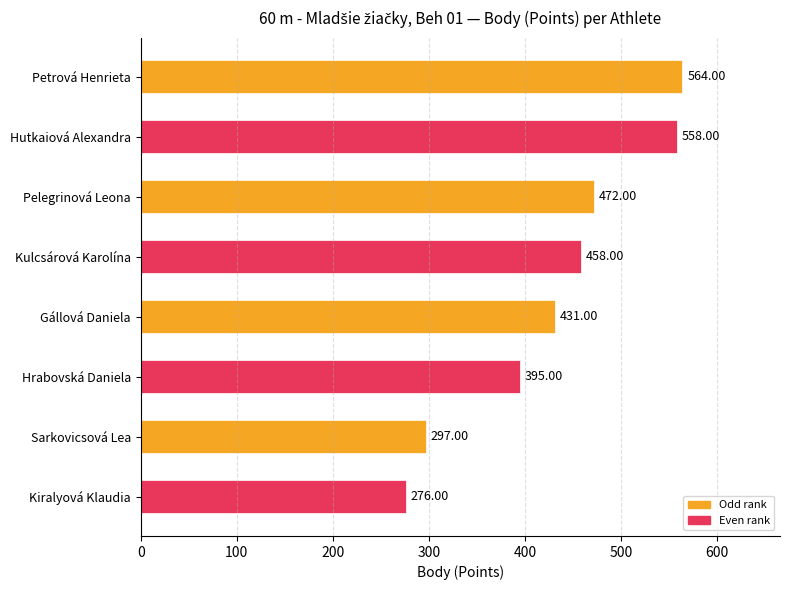

At which label is the value closest to 420?

Gállová Daniela